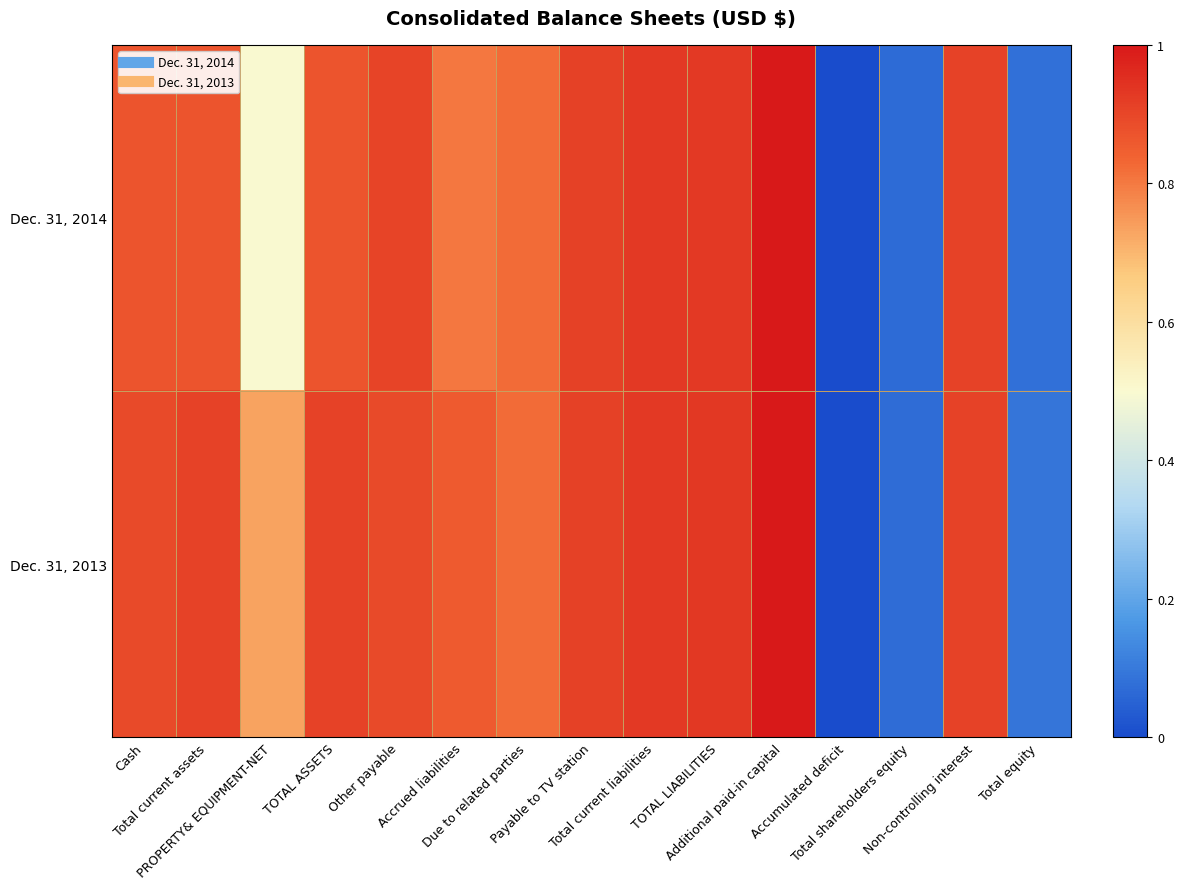

What is the difference between the highest and lowest values at PROPERTY& EQUIPMENT-NET?

0.2